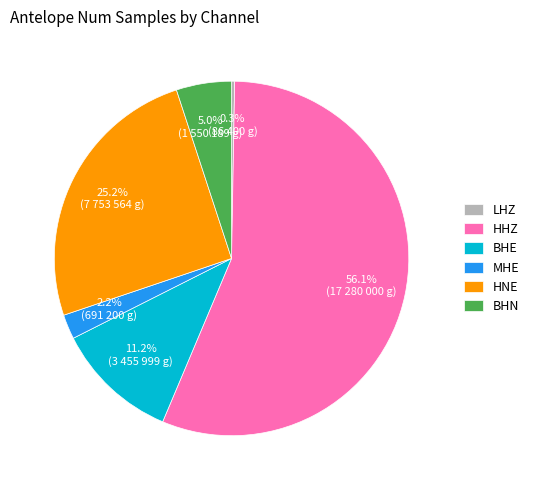

To the nearest percent, what is the combined percentage of BHE and MHE?

13%